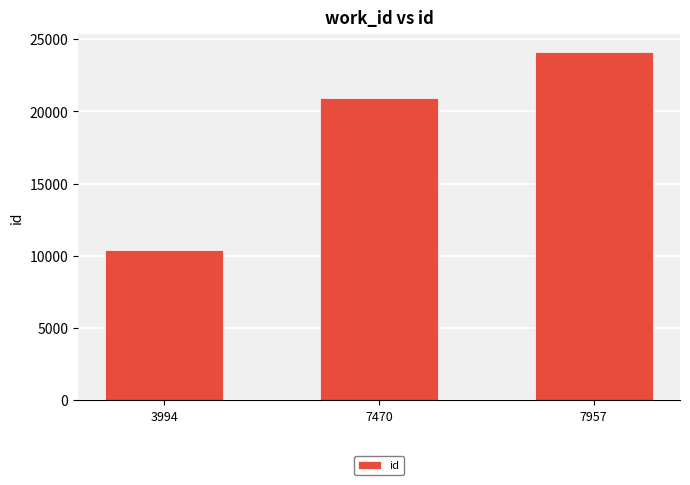

How many bars are there in total?

3